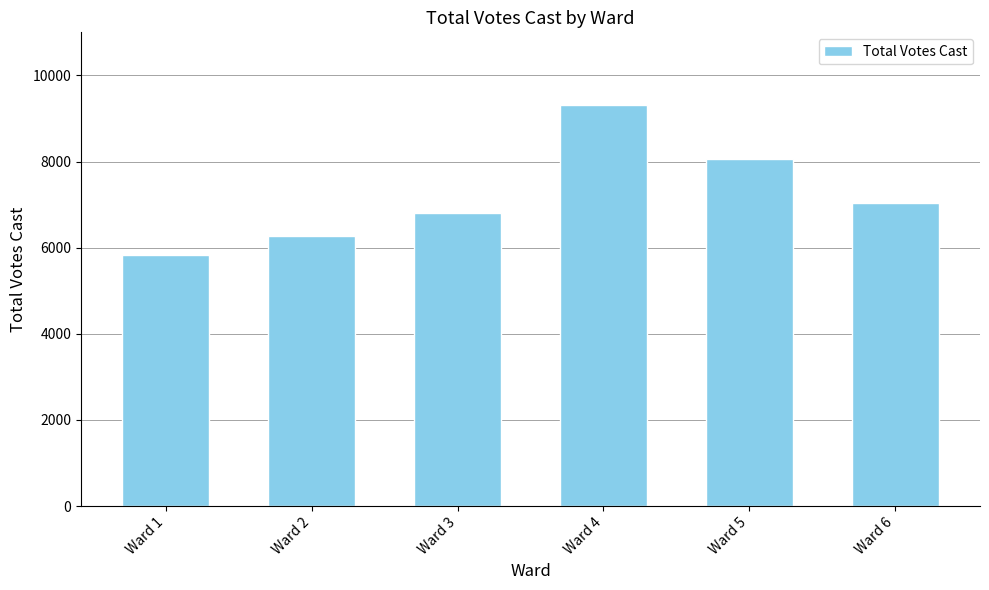

Reading left to right, extract all data points from this chart.

5822	6274	6798	9319	8054	7040